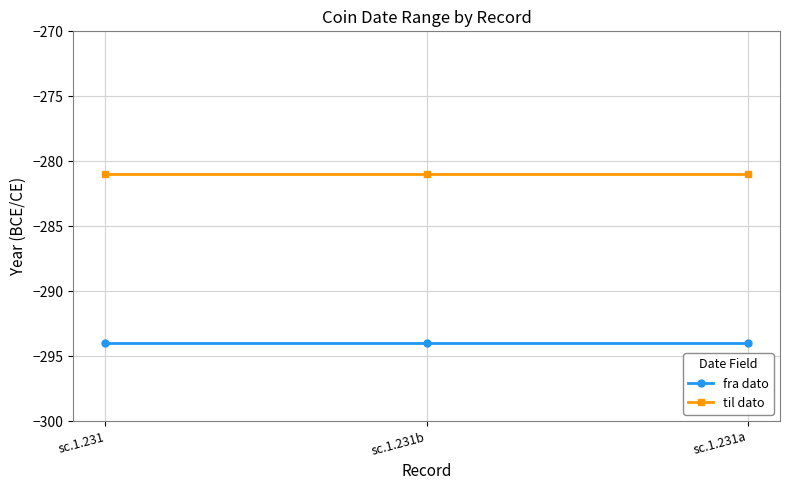

What is the maximum value shown in the chart?

-281